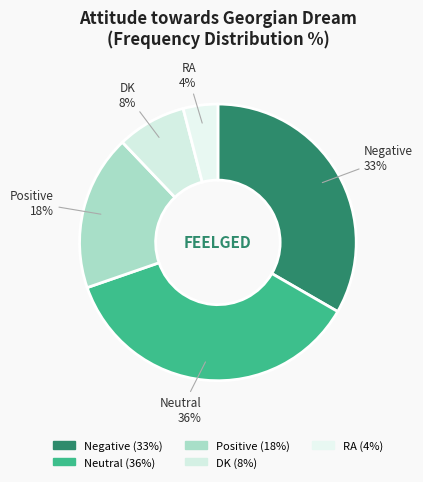

Is the sum of Negative and Positive greater than half?

Yes